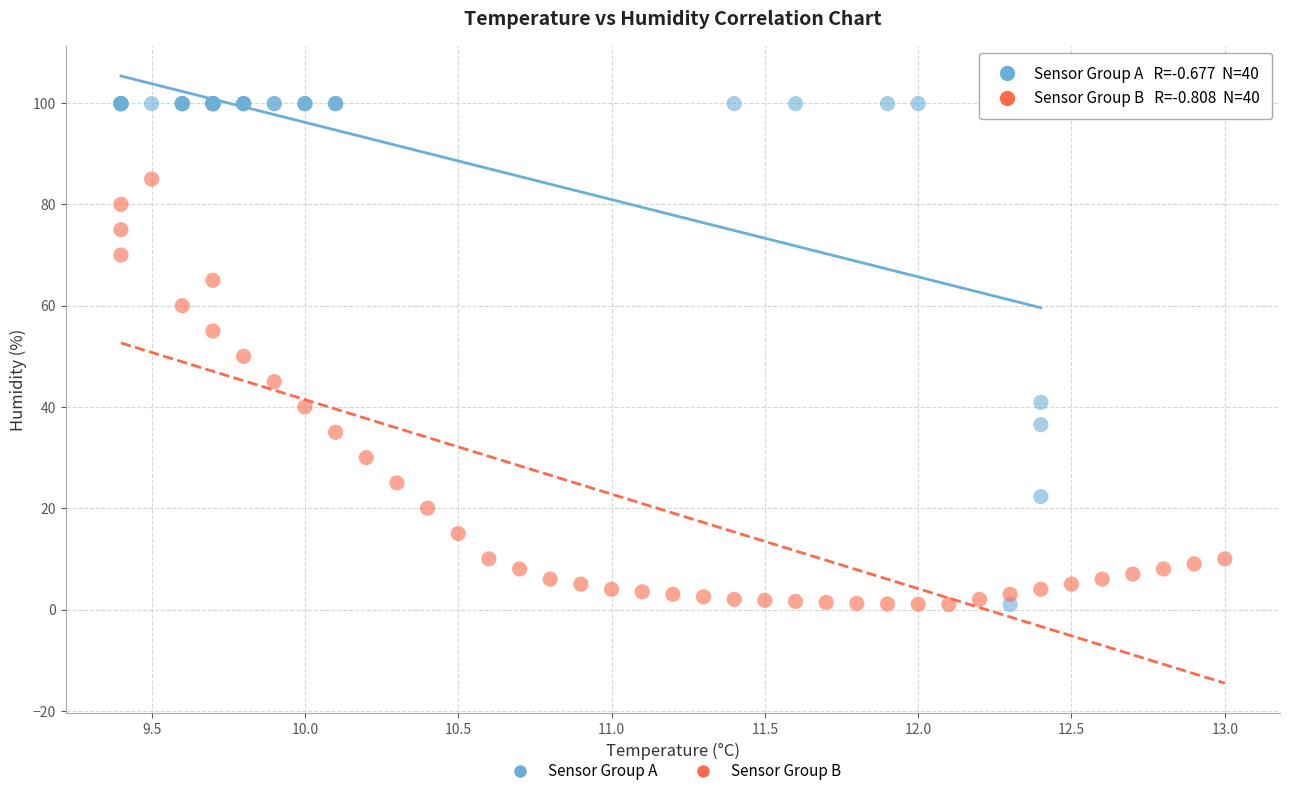

Which series has the widest spread of Y values?

Sensor Group A